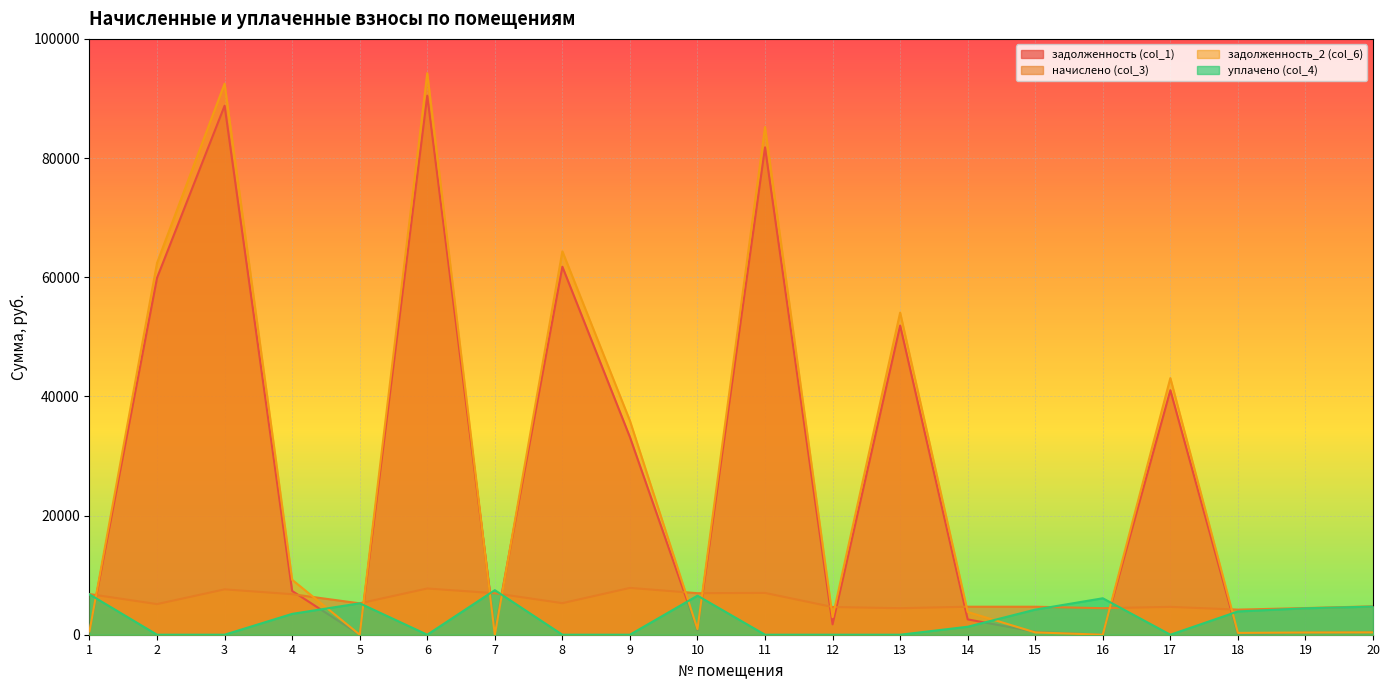

Rank the categories by уплачено (col_4) value from highest to lowest.

7, 1, 10, 16, 5, 20, 19, 15, 18, 4, 14, 2, 3, 6, 8, 9, 11, 12, 13, 17